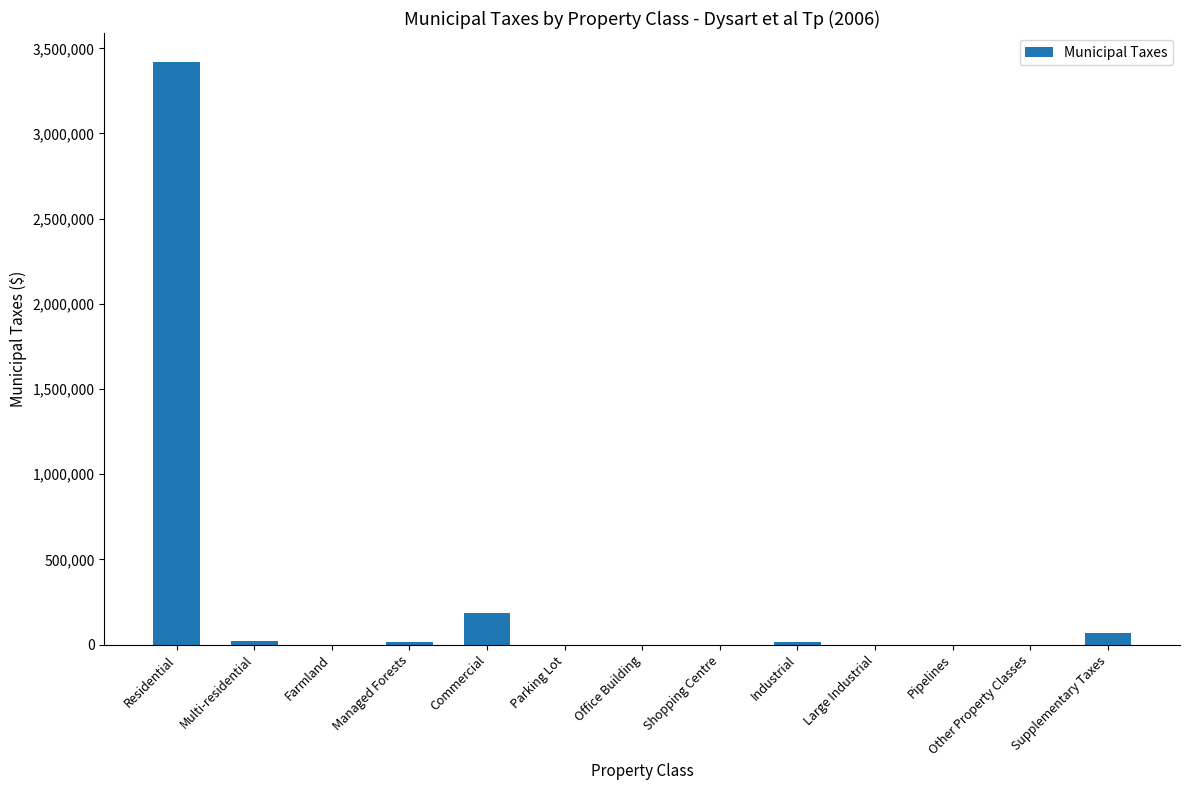

What is the sum of all values?

3727936